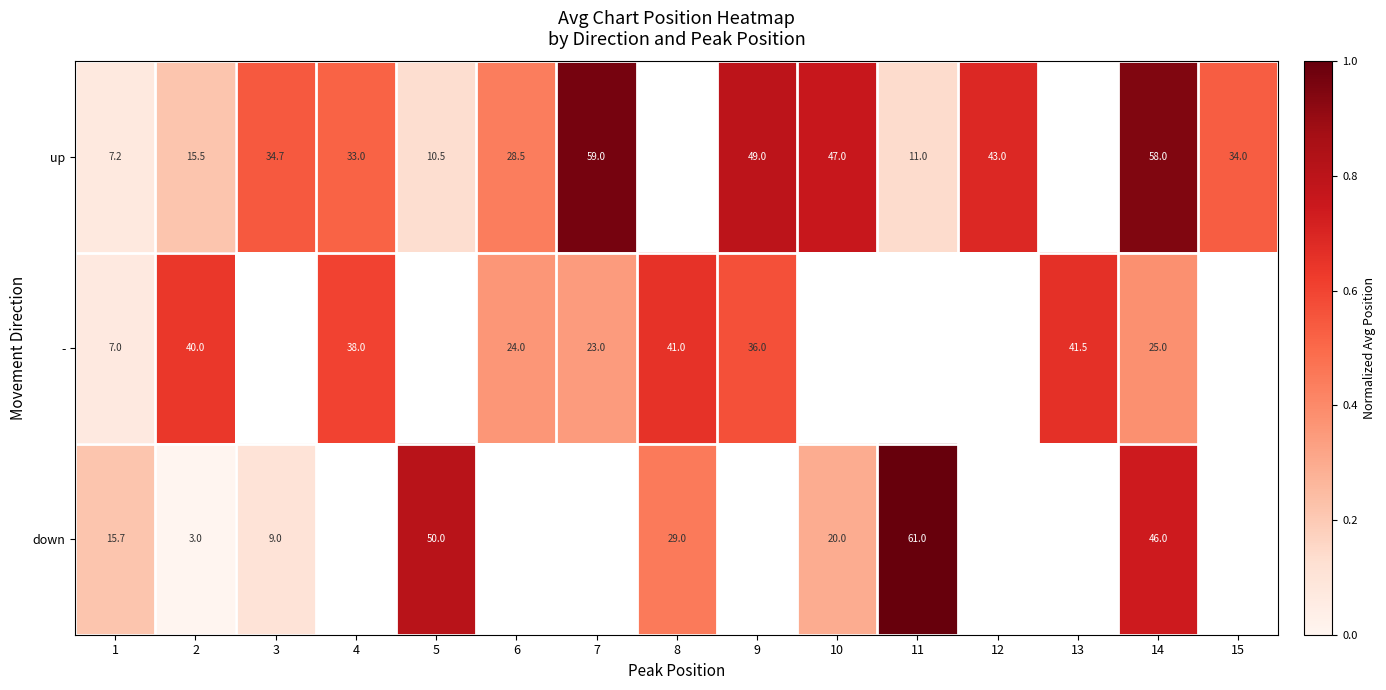

Which series has the largest range (max minus min)?

down